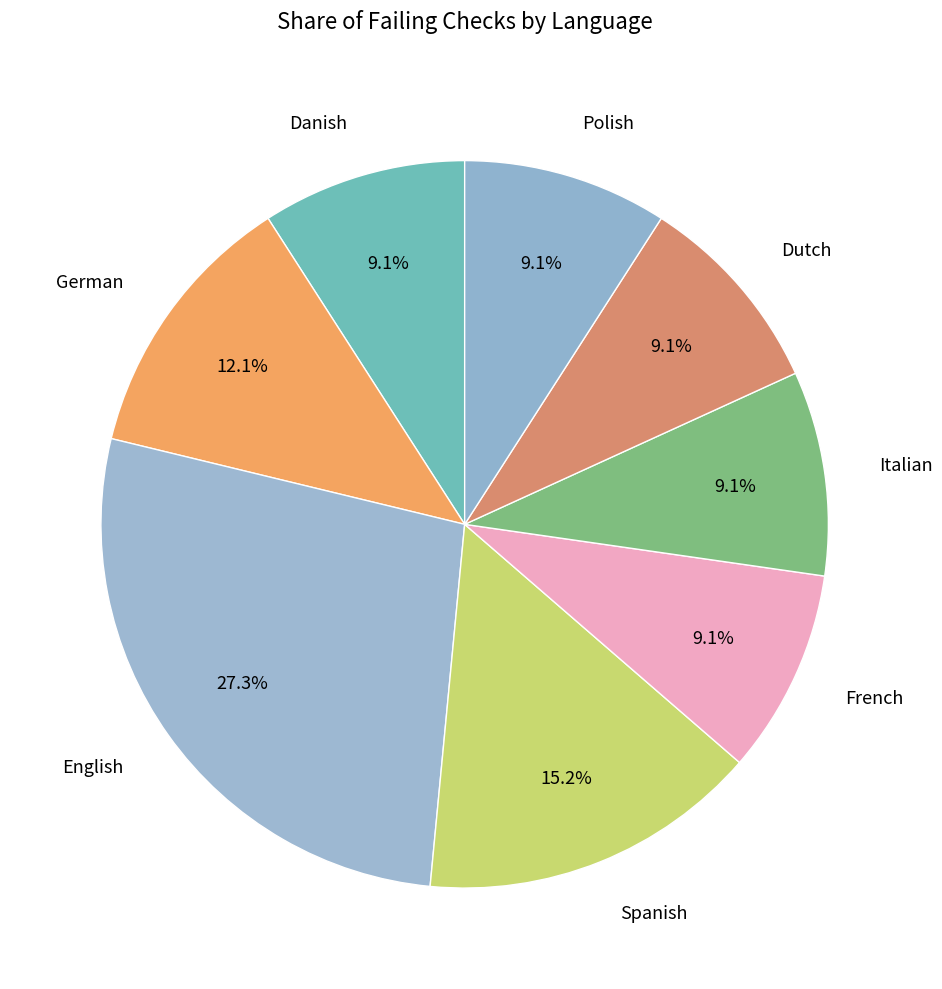

To the nearest percent, what is the difference between the largest and smallest slice percentages?

18%